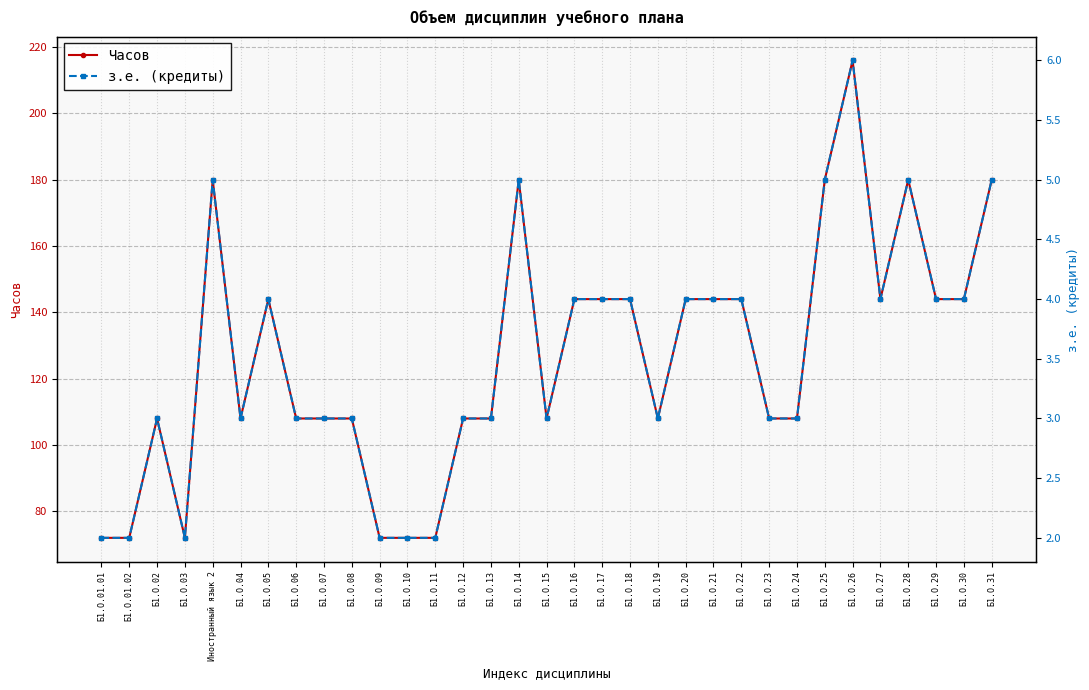

How many lines are shown in the chart?

2